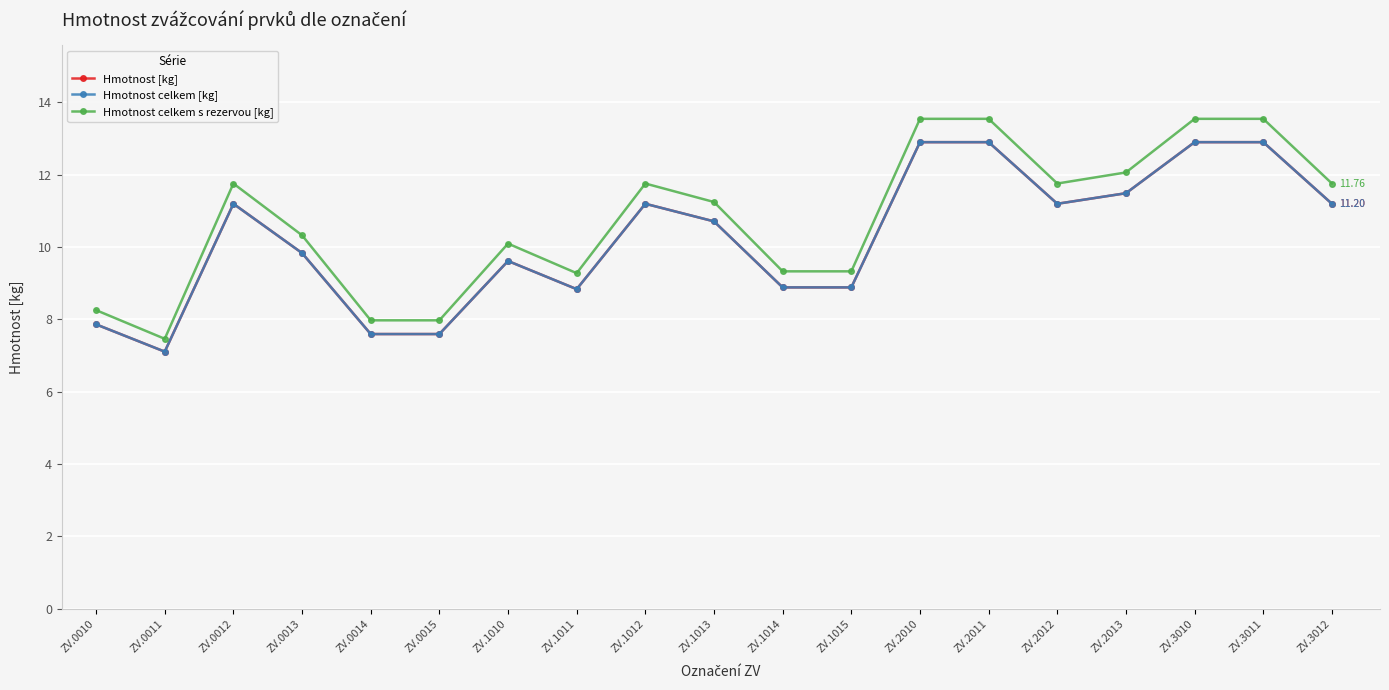

What is the minimum value for Hmotnost [kg]?

7.1